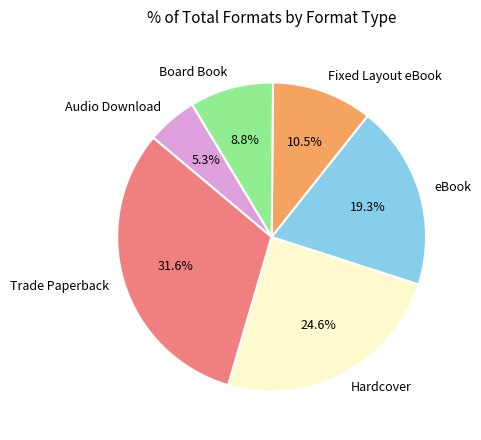

How many slices are in this pie chart?

6